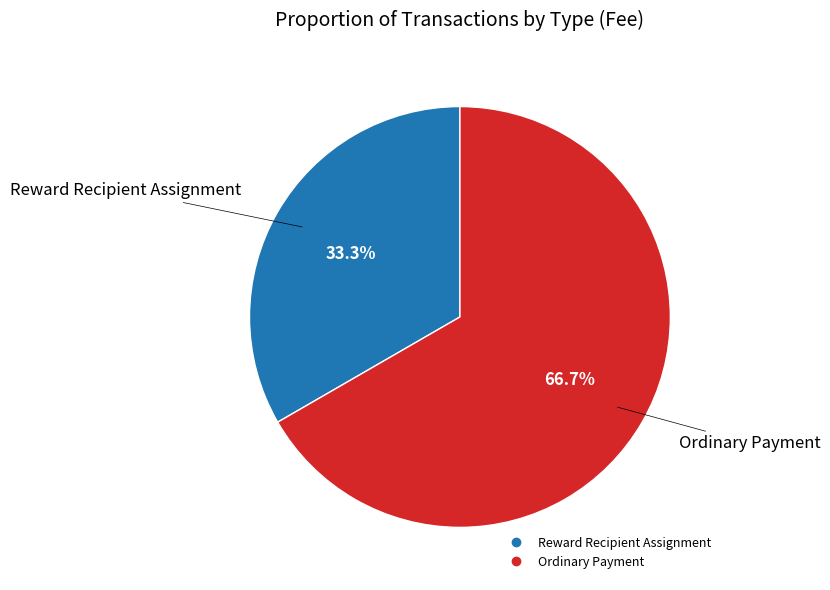

What percentage is the Ordinary Payment slice, to the nearest percent?

67%